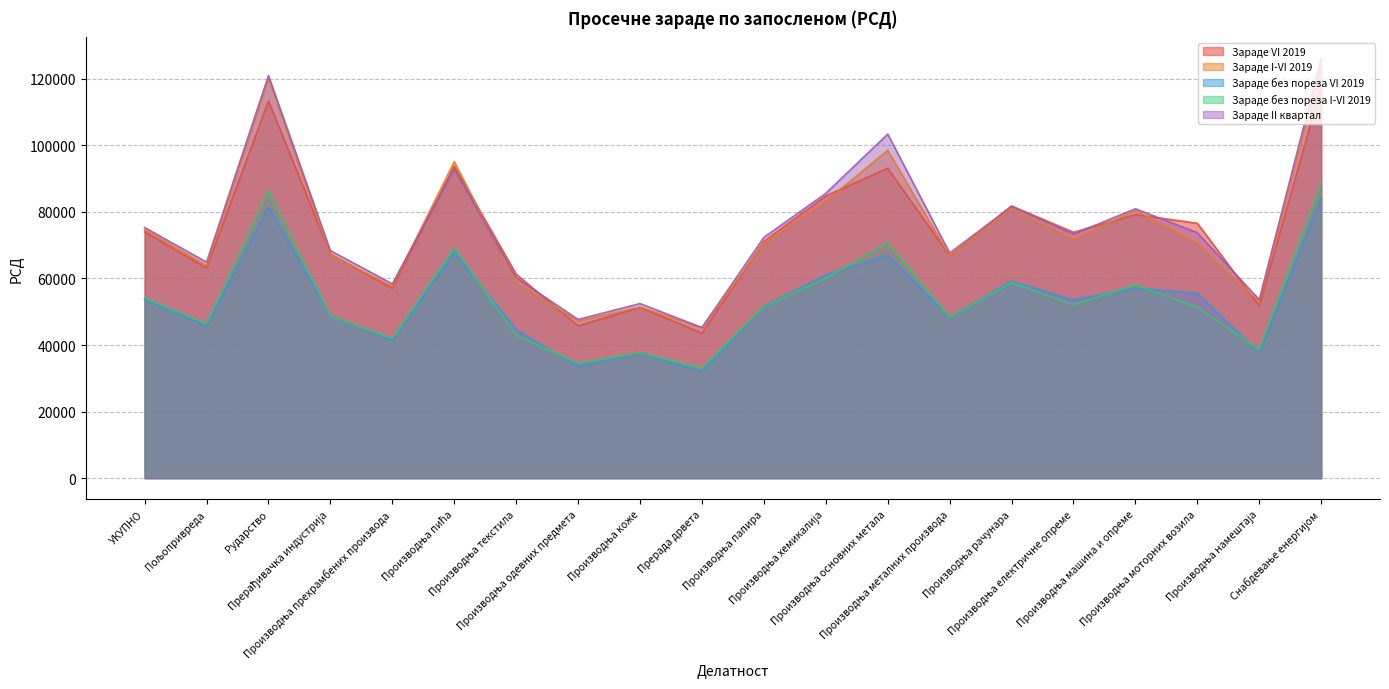

Rank the series at Производња одевних предмета from lowest to highest value.

Зараде без пореза VI 2019, Зараде без пореза I-VI 2019, Зараде VI 2019, Зараде I-VI 2019, Зараде II квартал